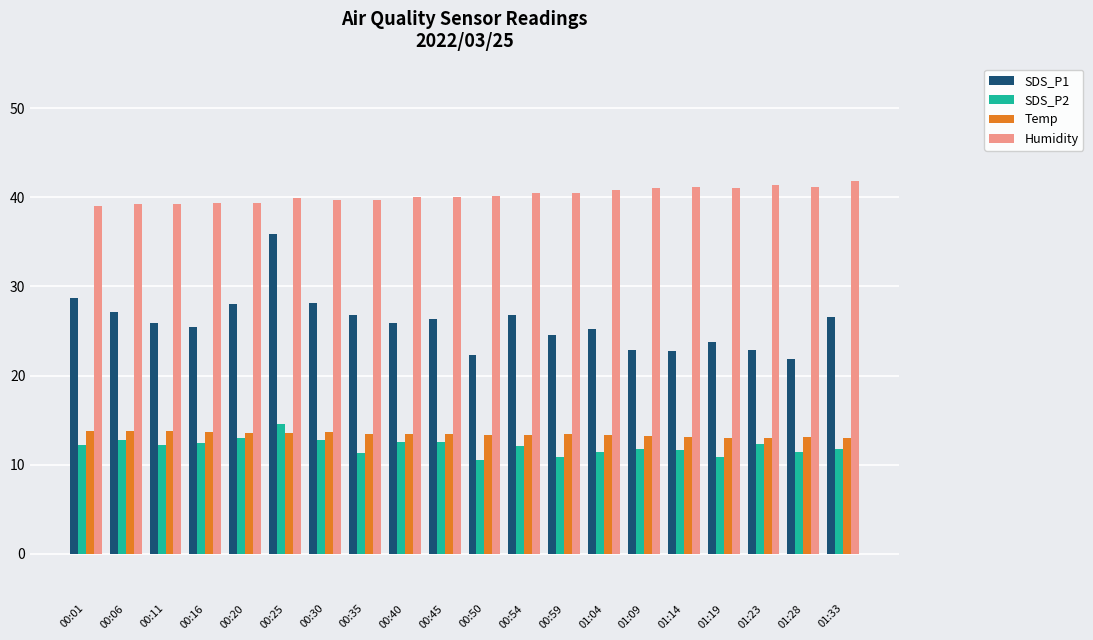

How many data points does each series have?

20